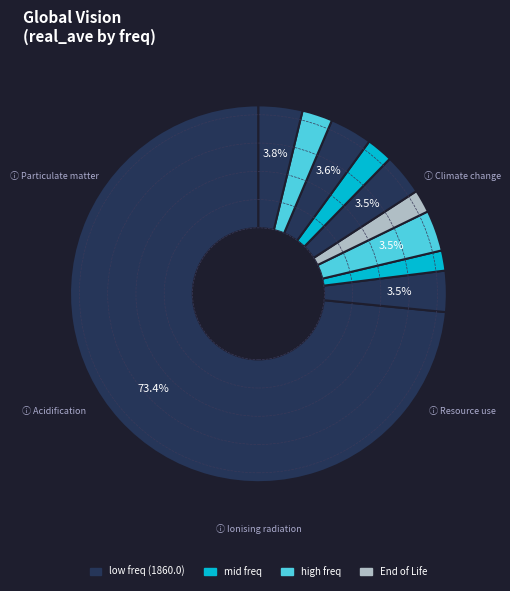

Count the number of slices in the pie.

10